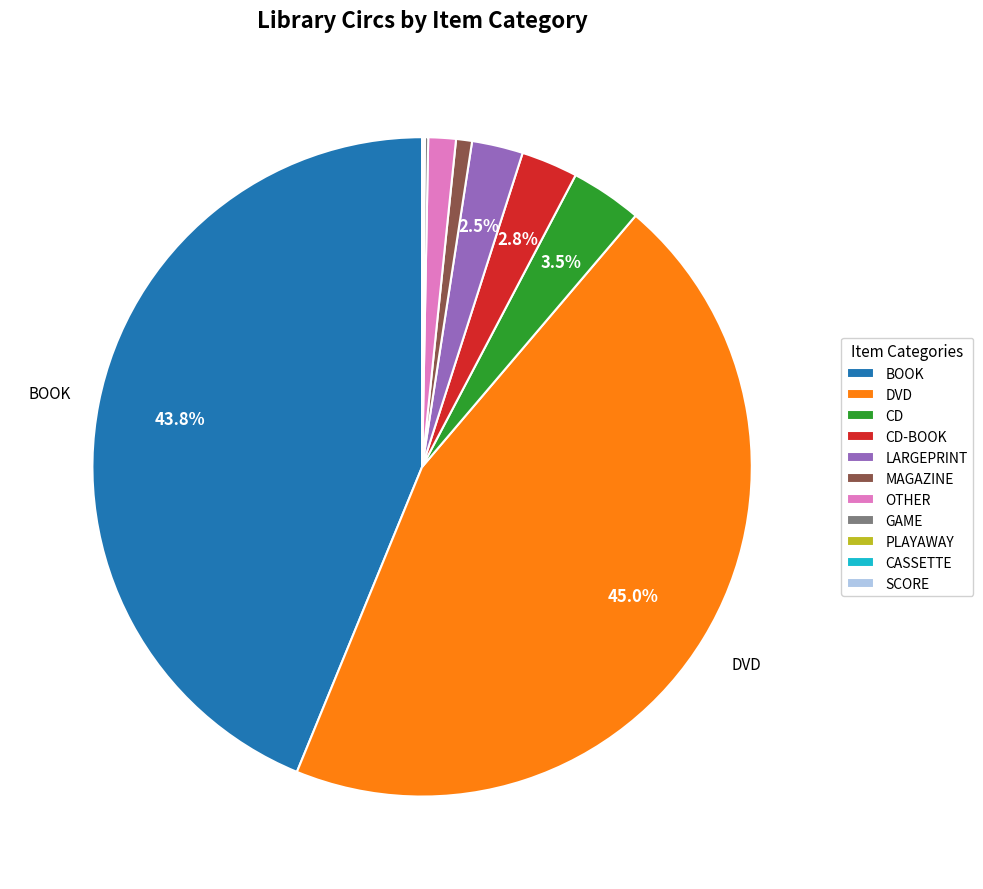

Does BOOK account for over 50% of the chart?

No